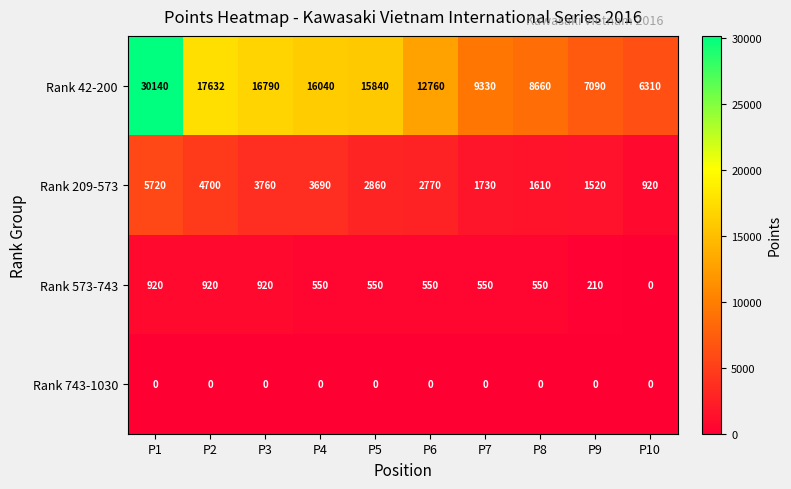

What is the sum of all Rank 573-743 values?

5720